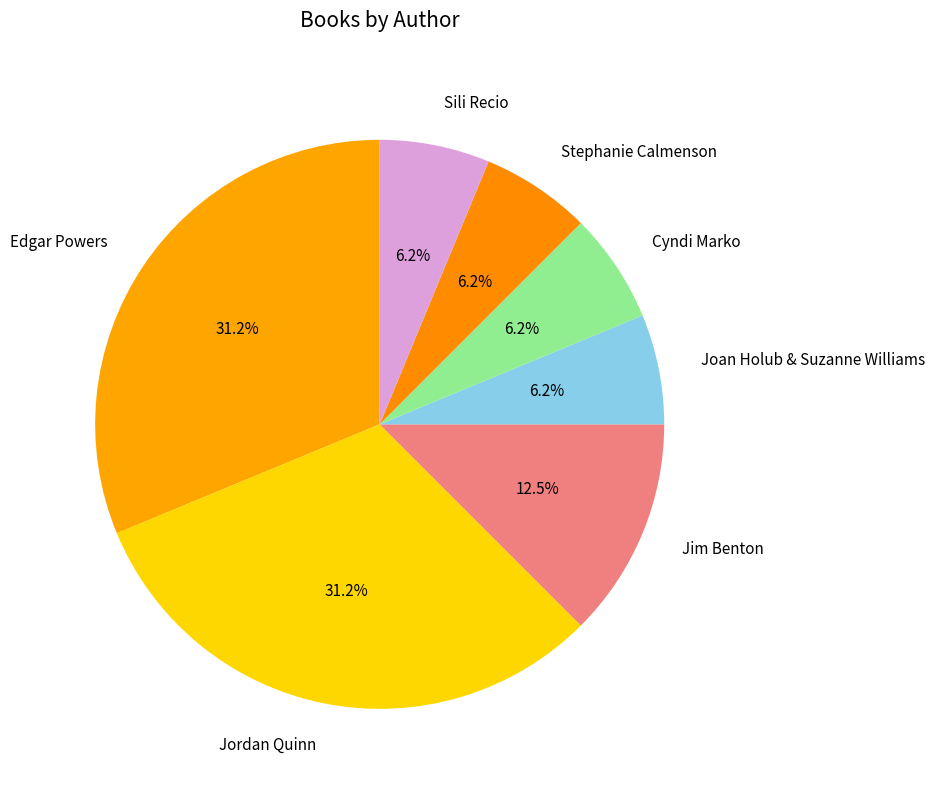

Combined, do Sili Recio and Stephanie Calmenson account for over 50%?

No